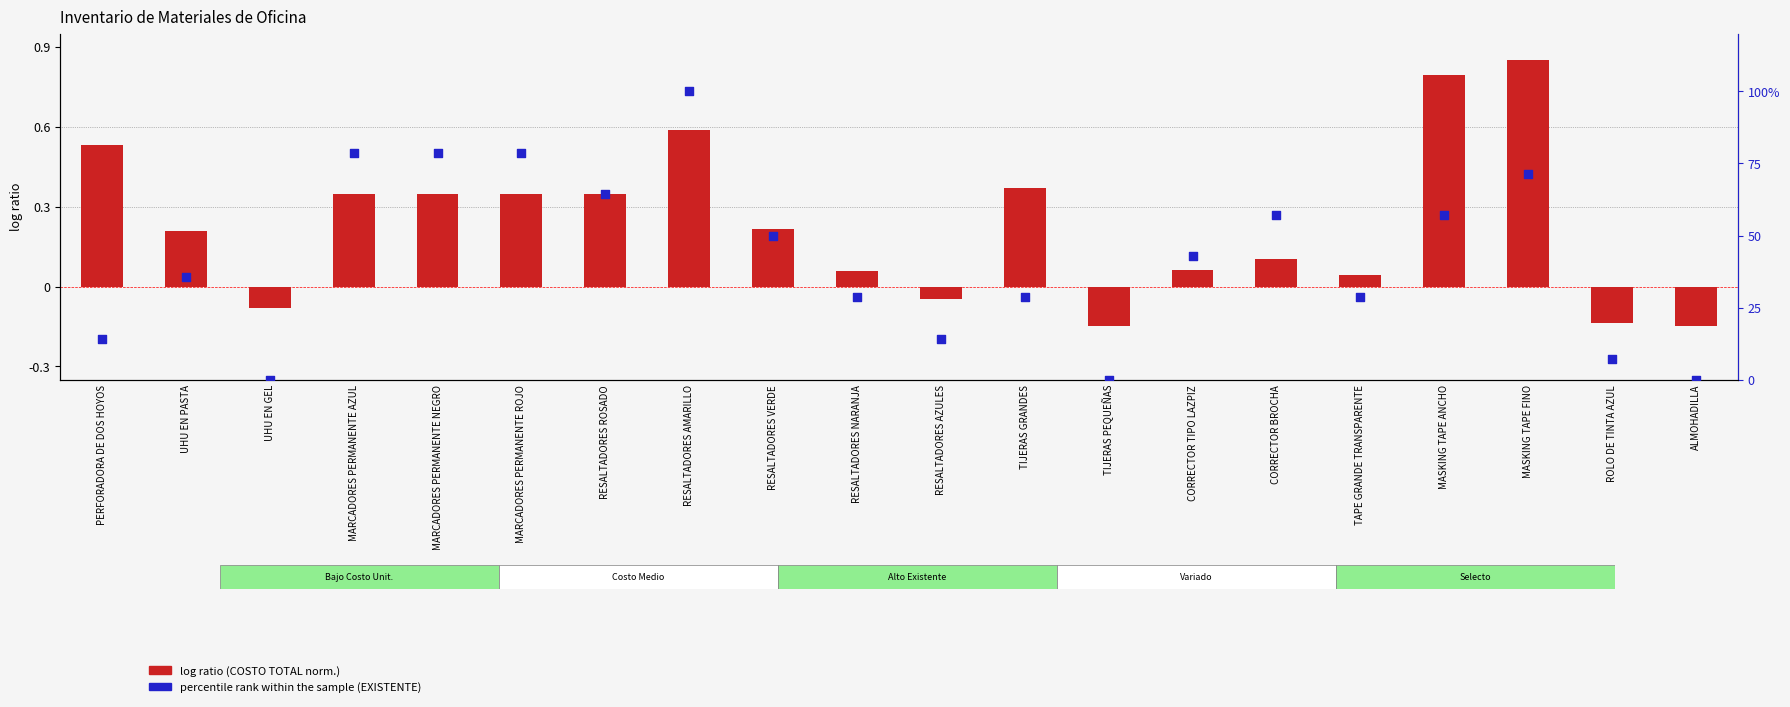

Which series has the largest Y range (max minus min)?

percentile rank within the sample